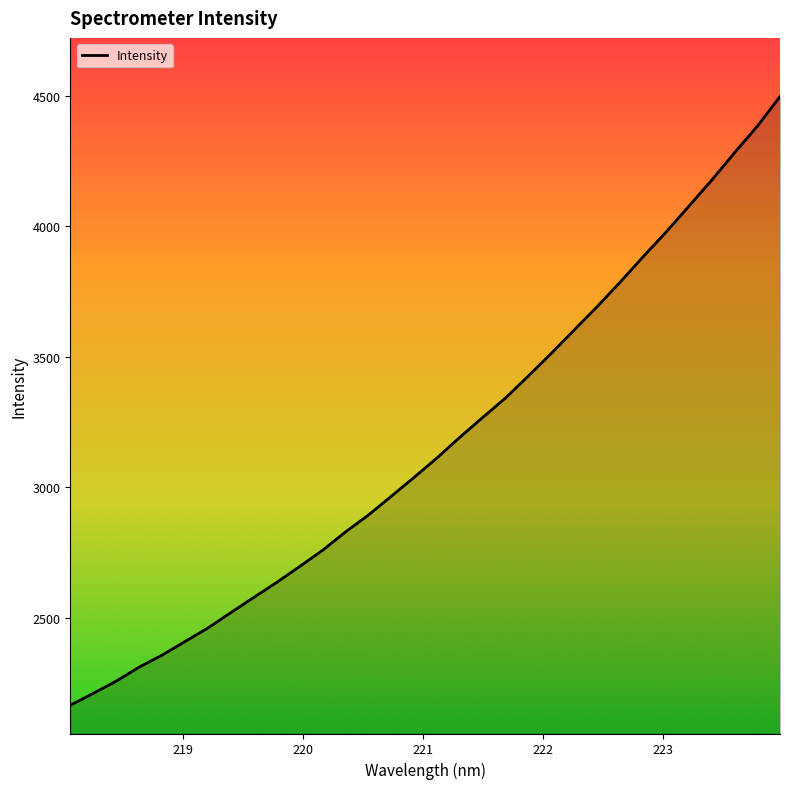

How many lines are shown in the chart?

1